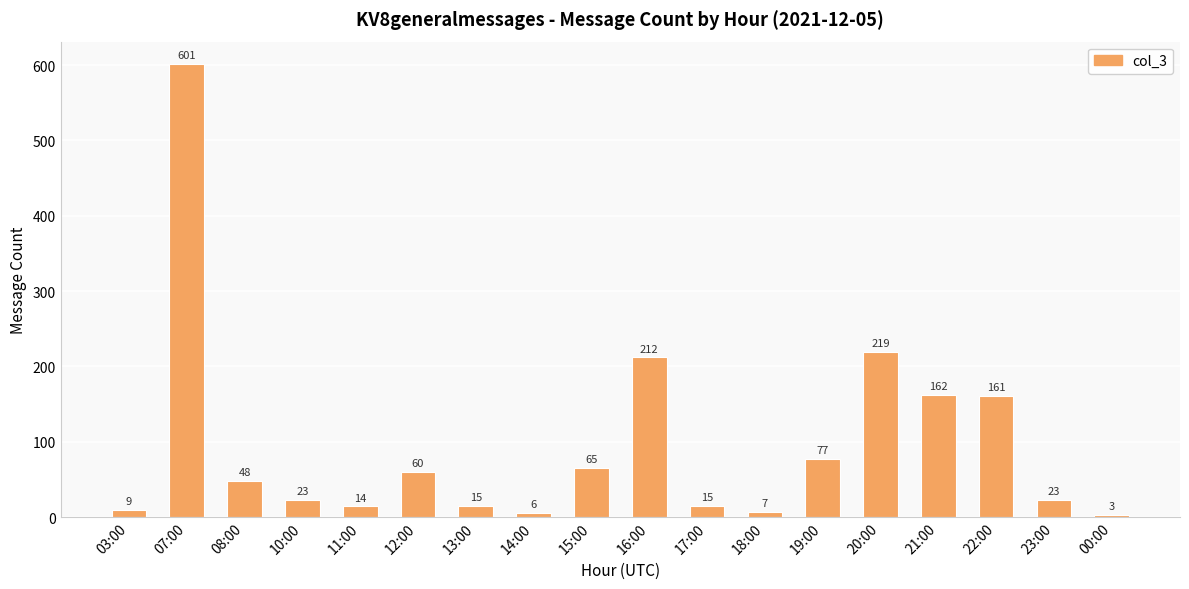

Reading left to right, list all the values displayed in this chart.

9	601	48	23	14	60	15	6	65	212	15	7	77	219	162	161	23	3